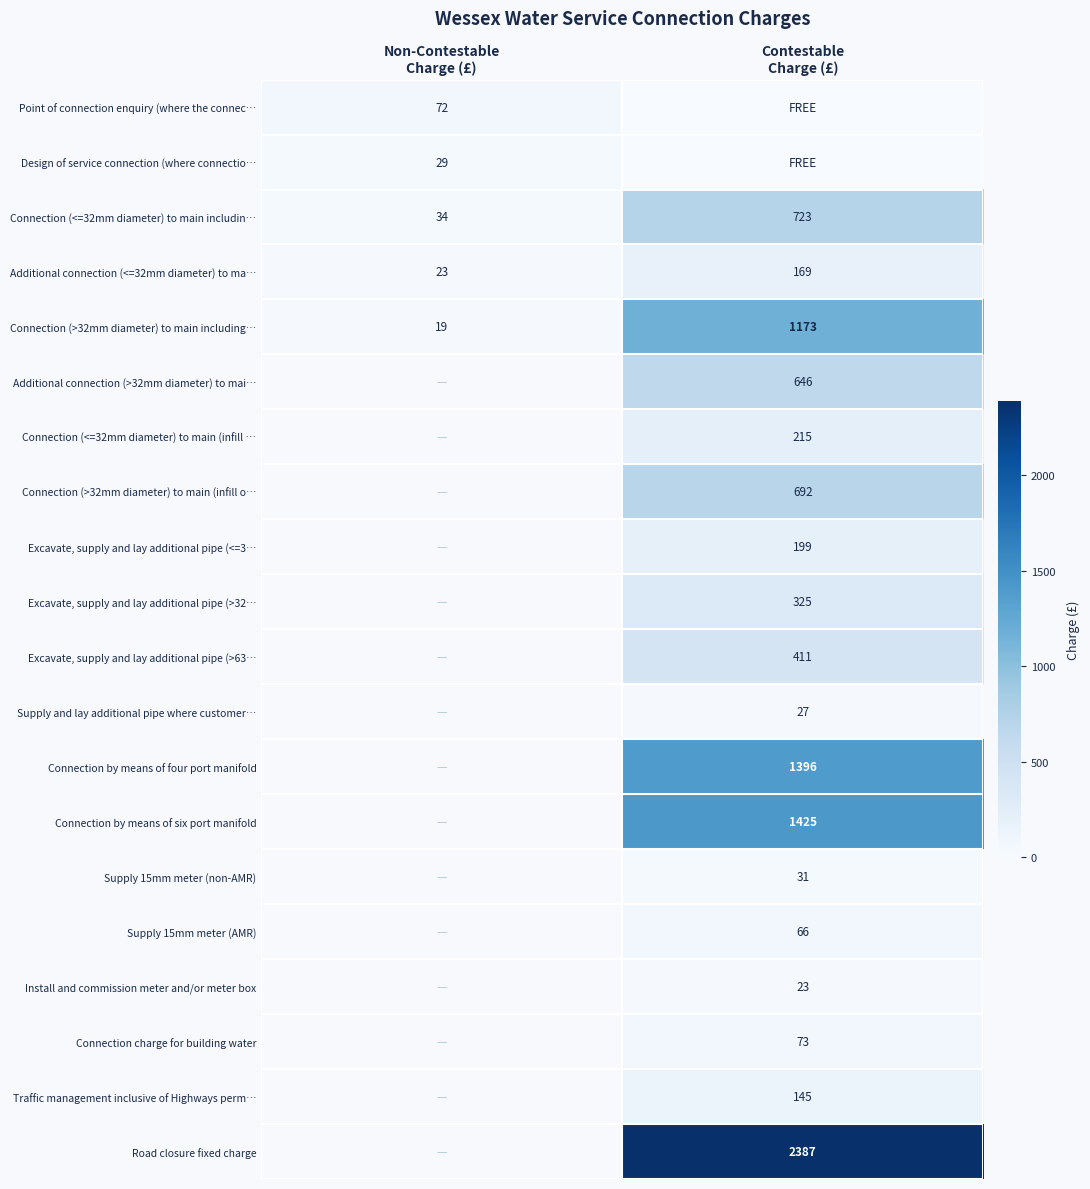

Count the number of categories in the chart.

2